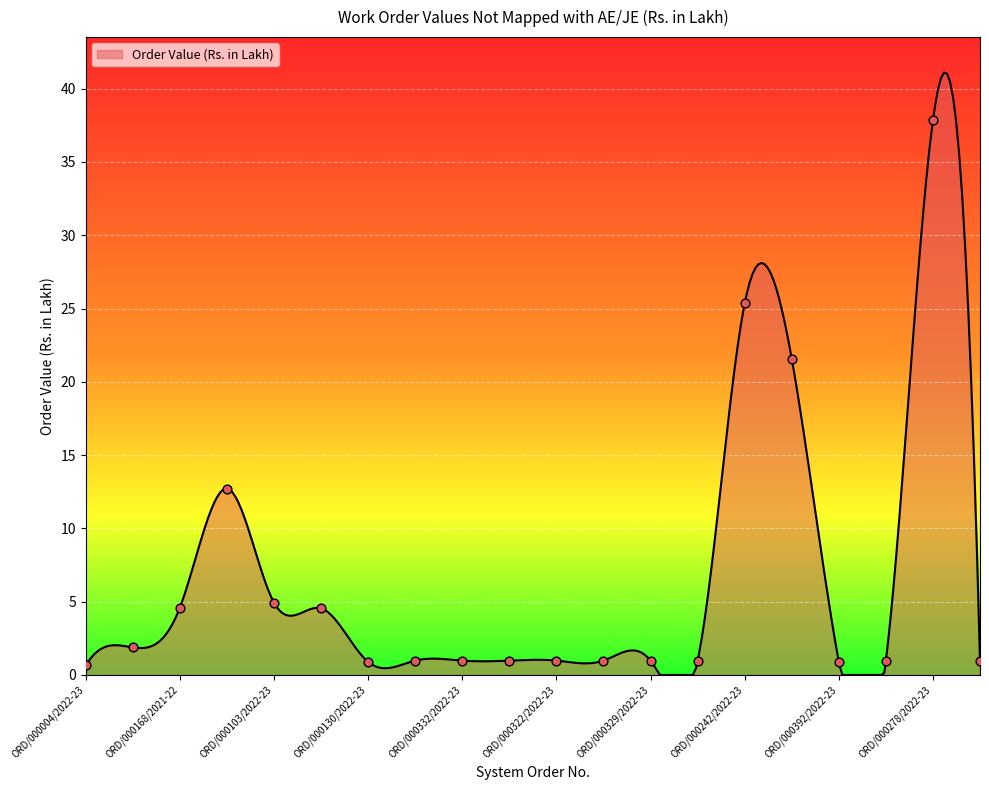

What is the change in value from ORD/000107/2022-23 to ORD/000278/2022-23?

+33.3